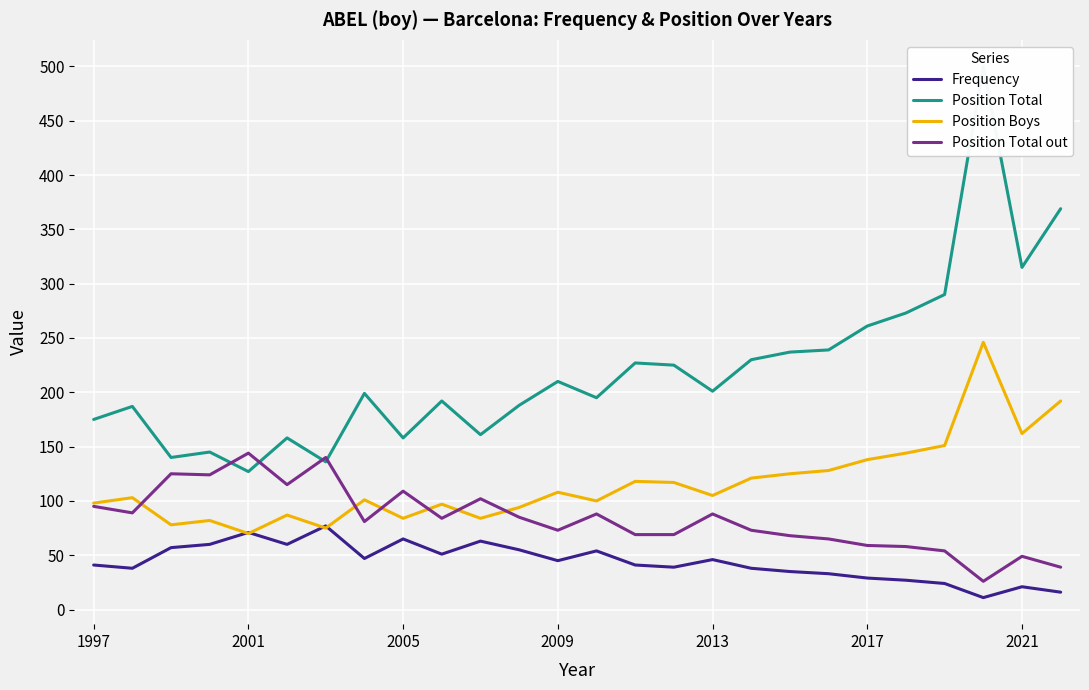

What is the sum of all Position Total out values?

2171